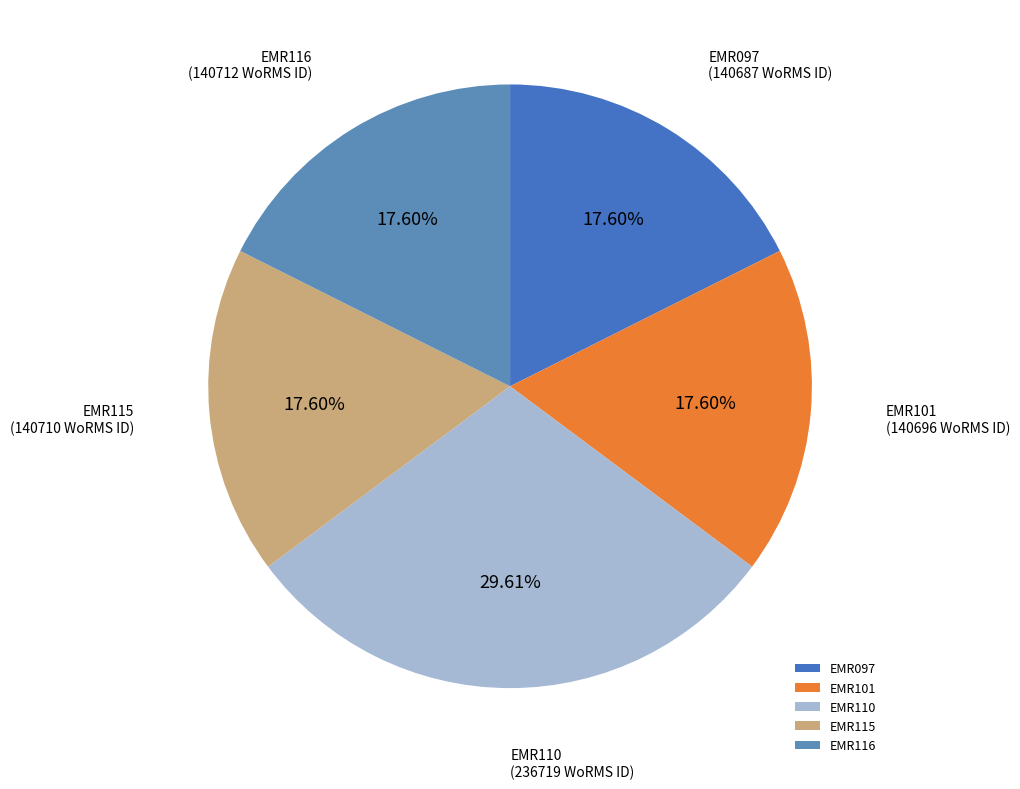

Approximately how many times larger is the value at EMR115 compared to EMR101?

1.0